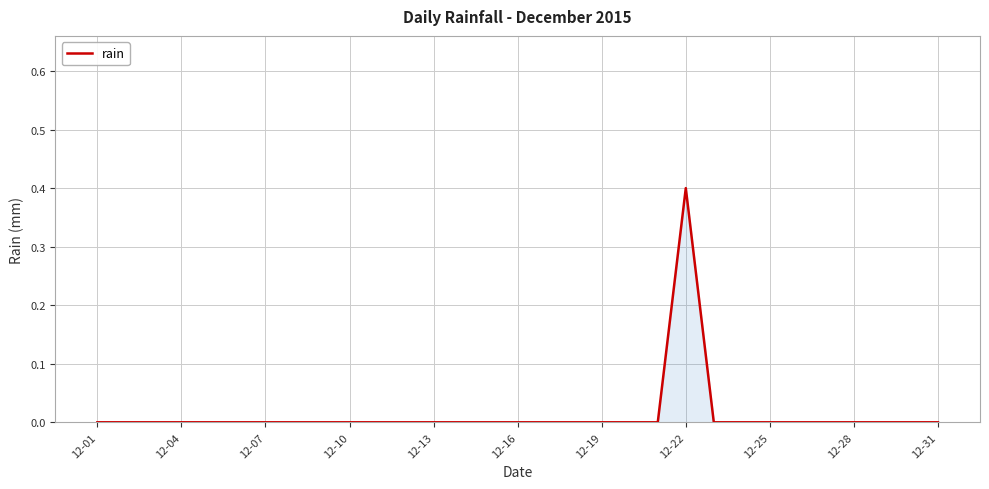

What is the greatest value displayed?

0.4